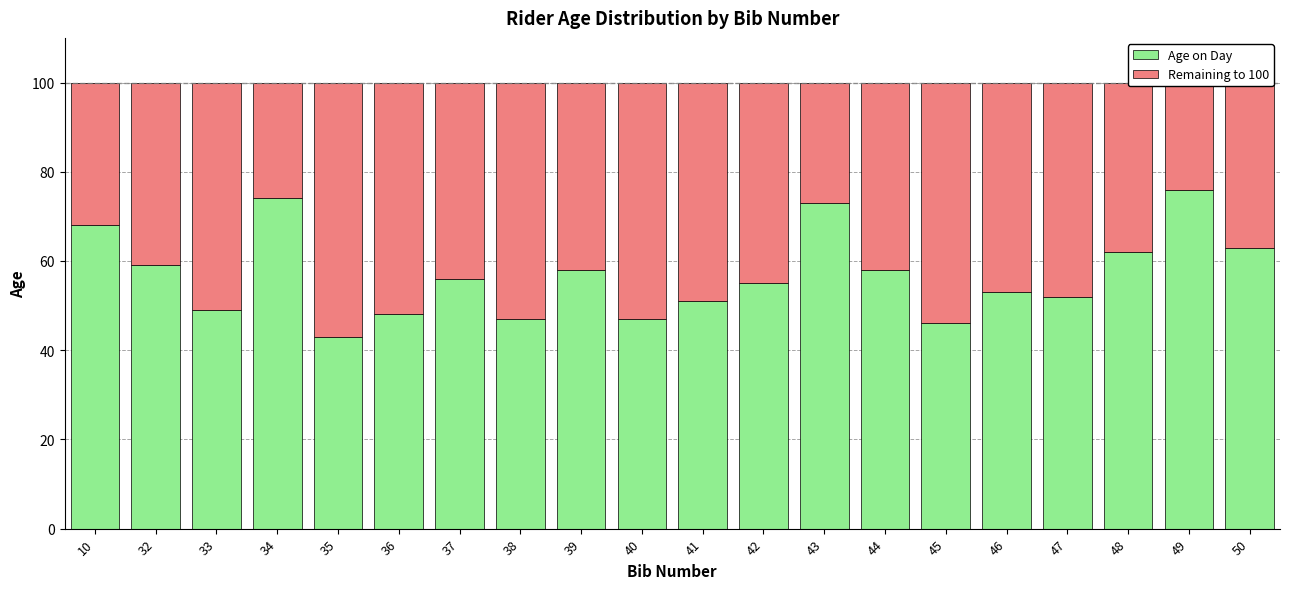

What is the difference between the second highest and second lowest values in the Remaining to 100 series?

28